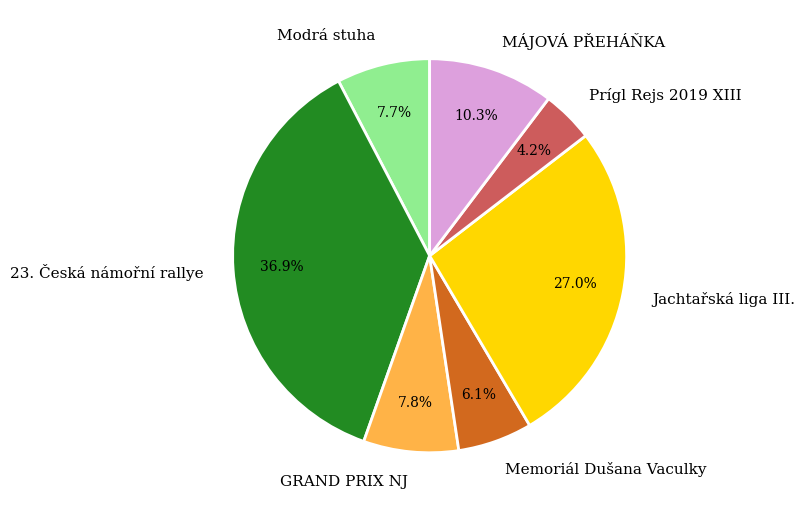

Is there a majority slice in this chart?

No